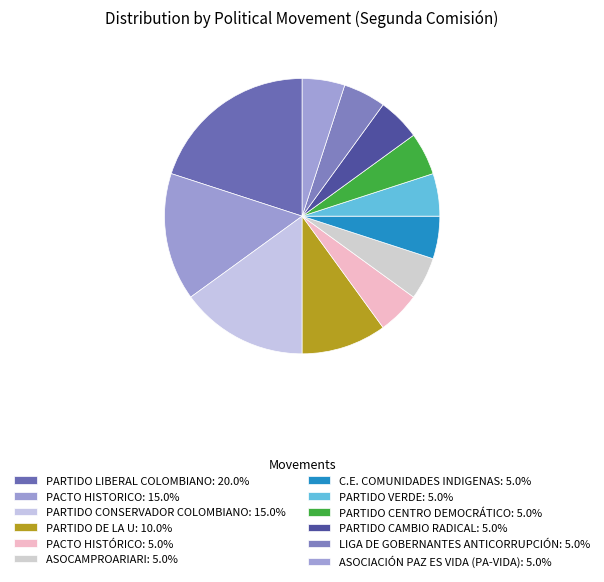

How many slices are in this pie chart?

12